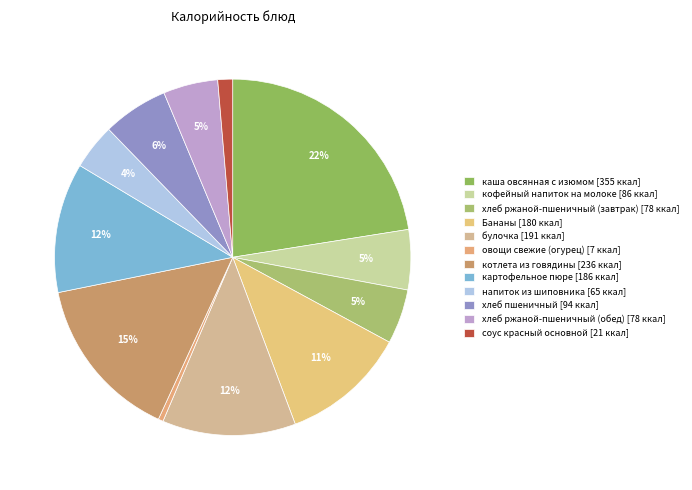

How many segments does this pie chart have?

12